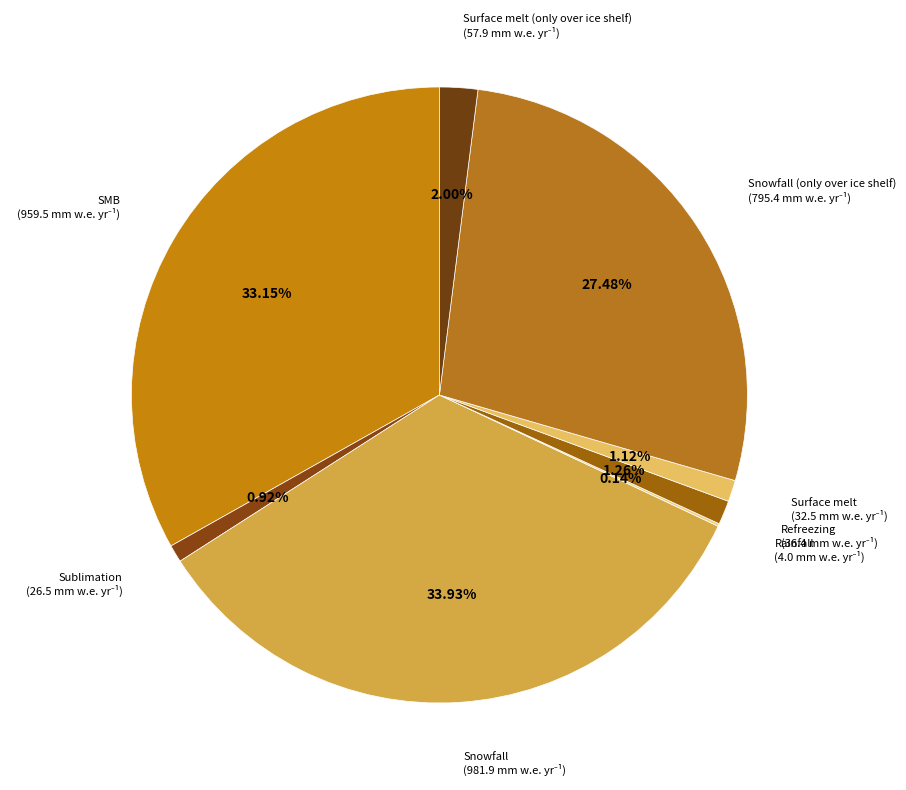

Approximately how many times larger is the value at Snowfall compared to Snowfall (only over ice shelf)?

1.2